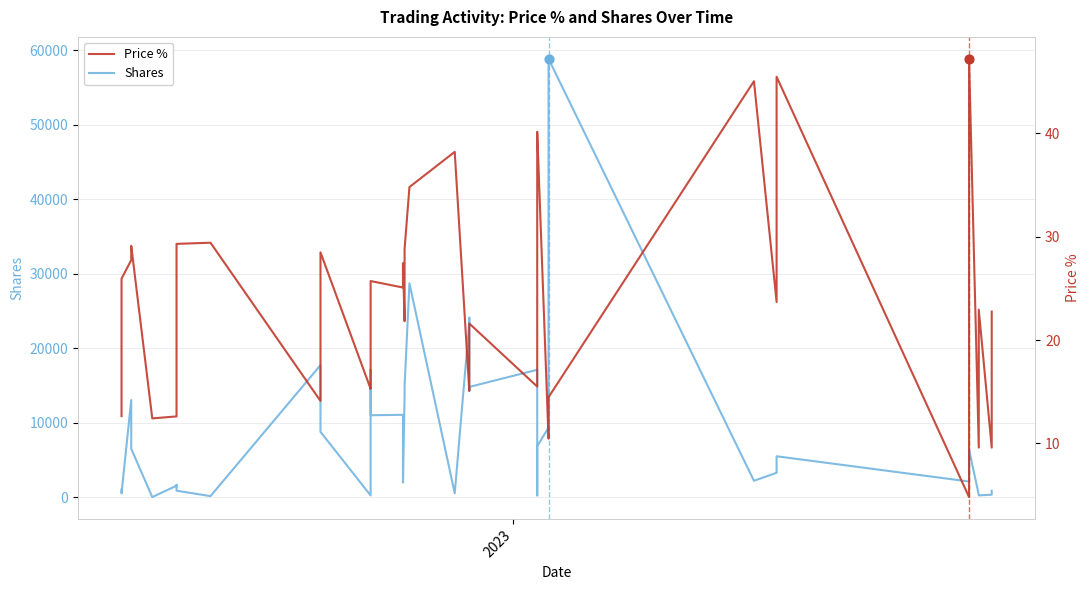

Which series contains the highest Y value?

Shares